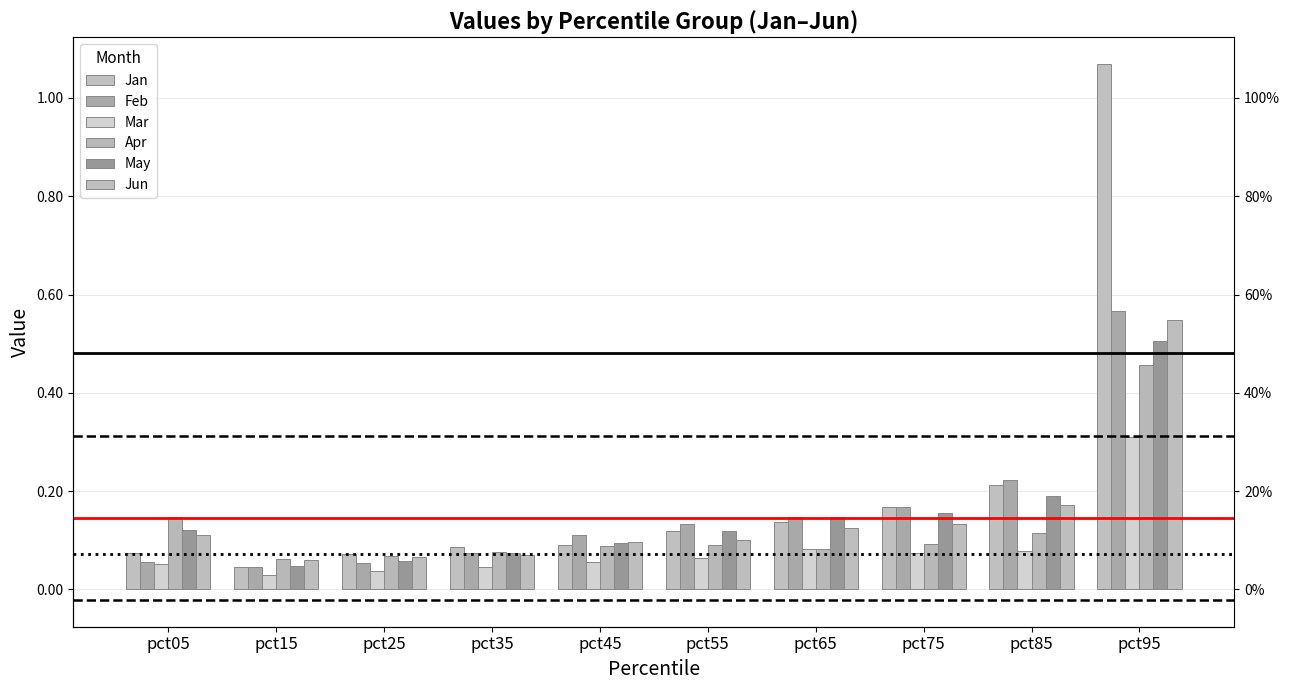

What is the difference between the May values at pct45 and pct65?

0.1